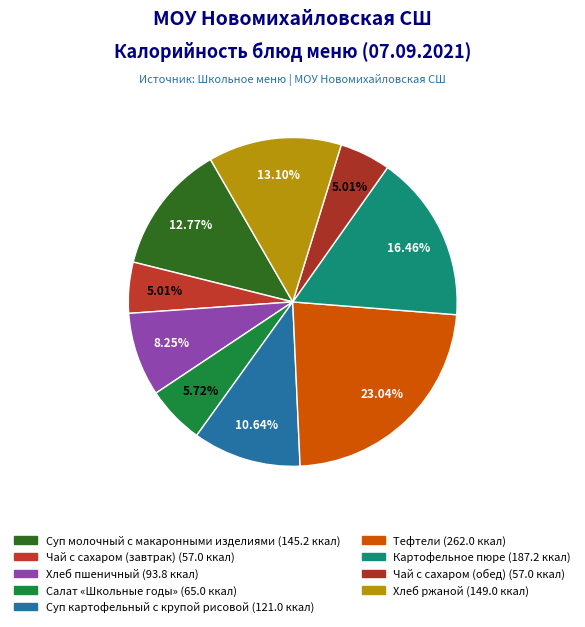

To the nearest percent, what is the difference between the largest and smallest slice percentages?

18%